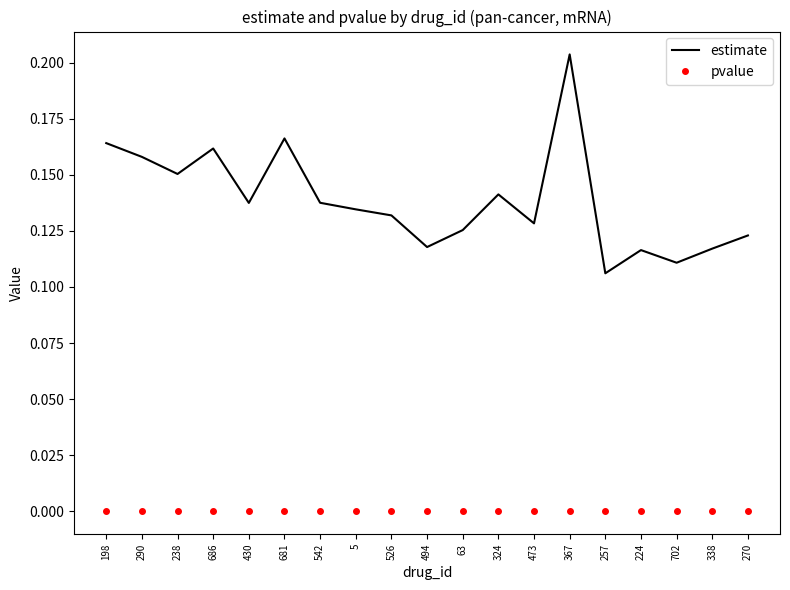

Is it true that pvalue equals 0.0 at 430?

True